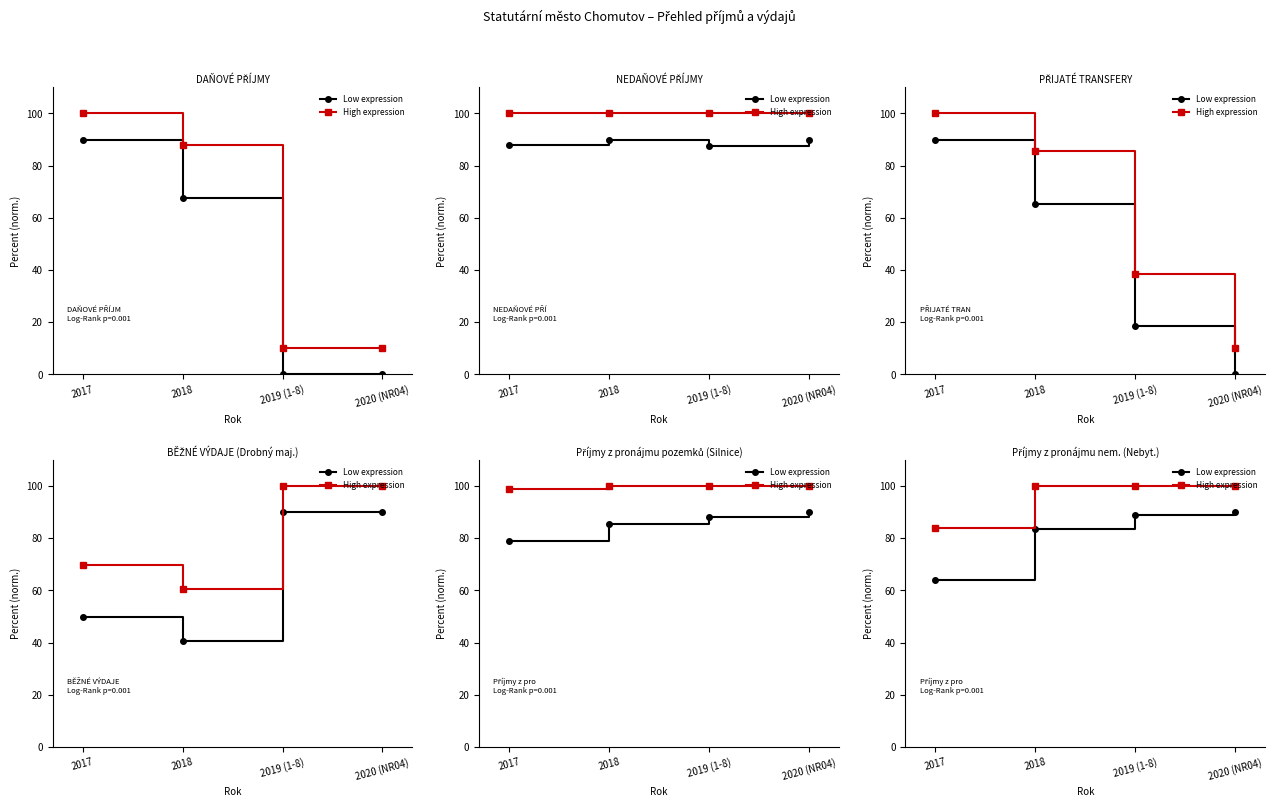

Between 2017 and 2019 (1-8), which is larger?

2019 (1-8)